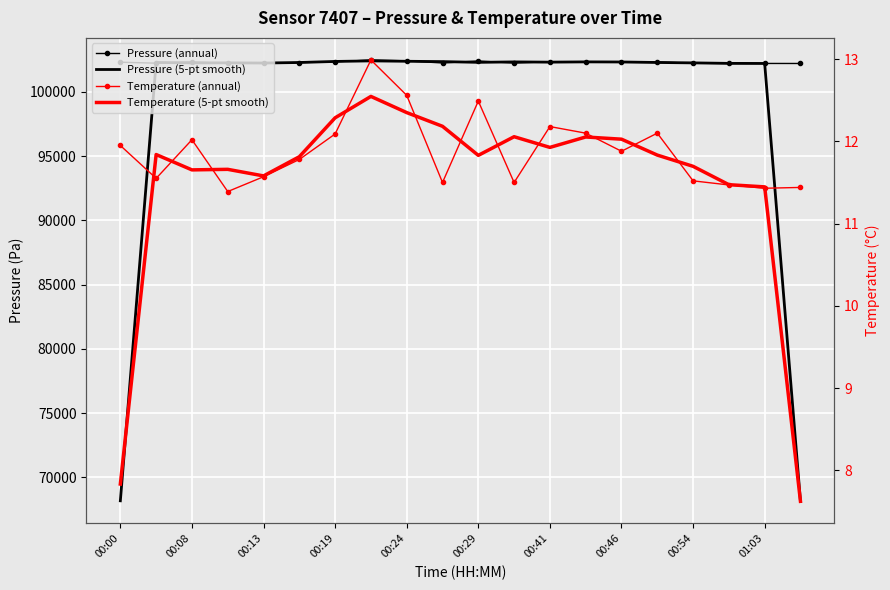

Is the value of Pressure (5-pt smooth) at 12 greater than the value of Pressure (annual) at 00:19?

Yes